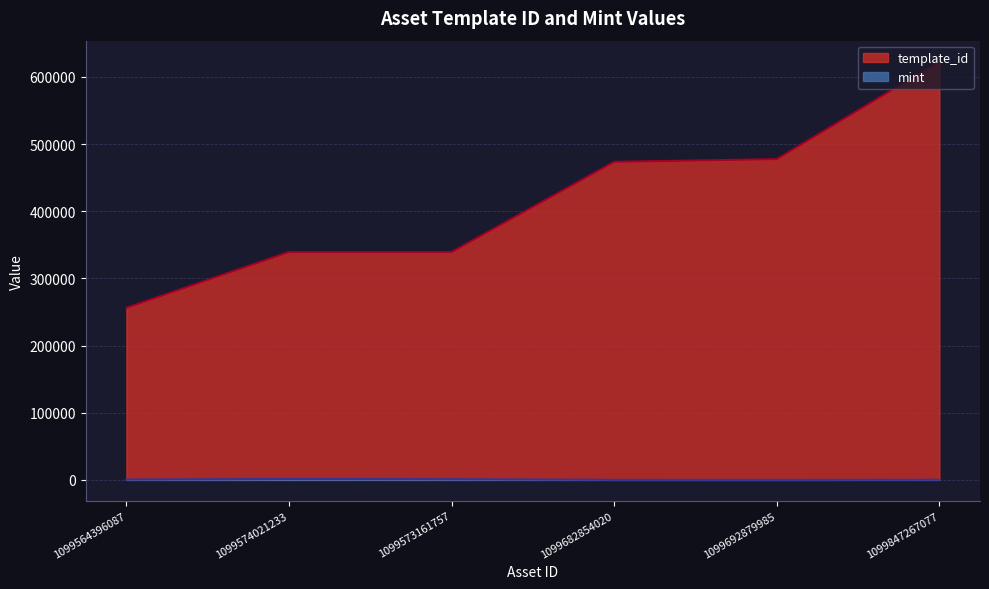

Which series has the widest spread of values?

template_id